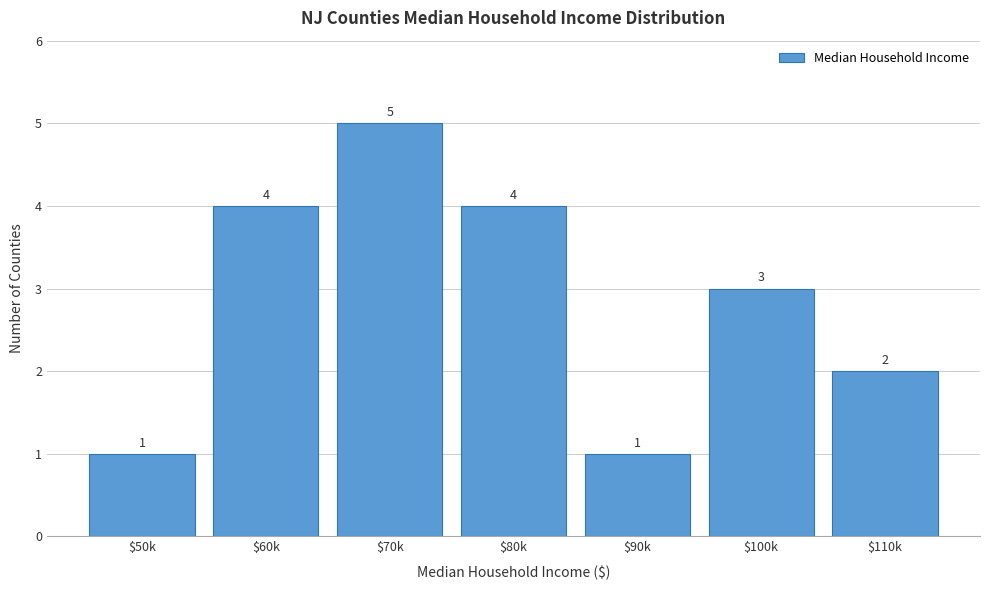

Reading left to right, list all the values displayed in this chart.

1	4	5	4	1	3	2